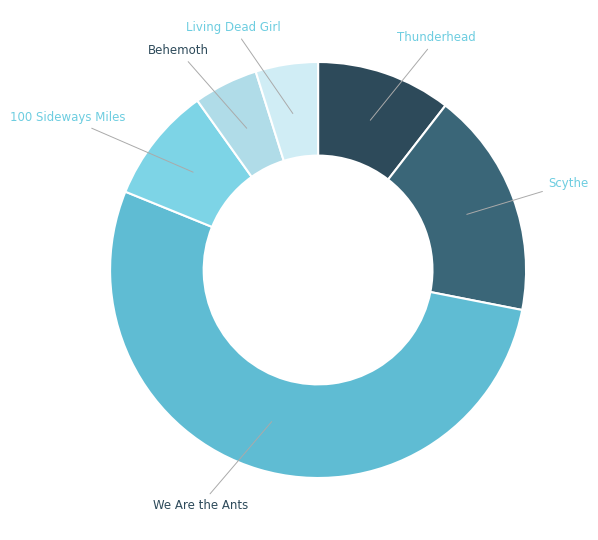

Which slice is the largest?

We Are the Ants